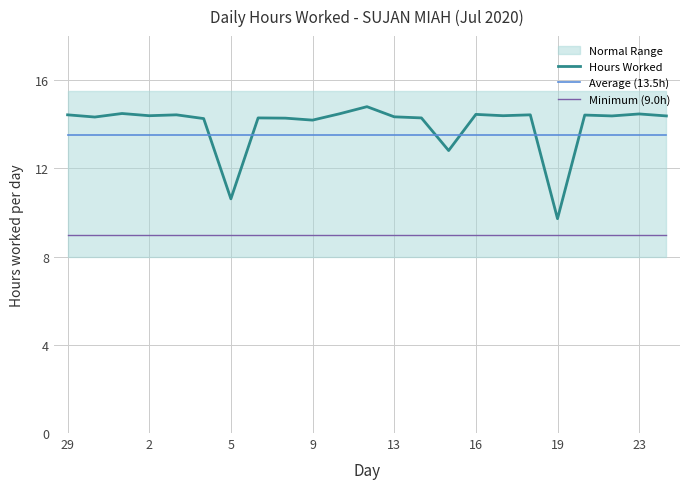

Which category has the highest value in the Average (13.5h) series?

29